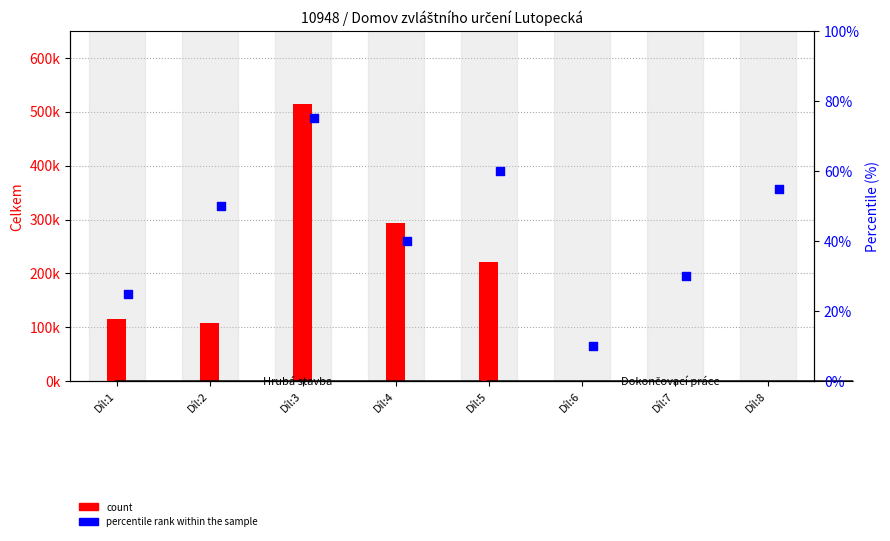

Which series contains the highest Y value?

count